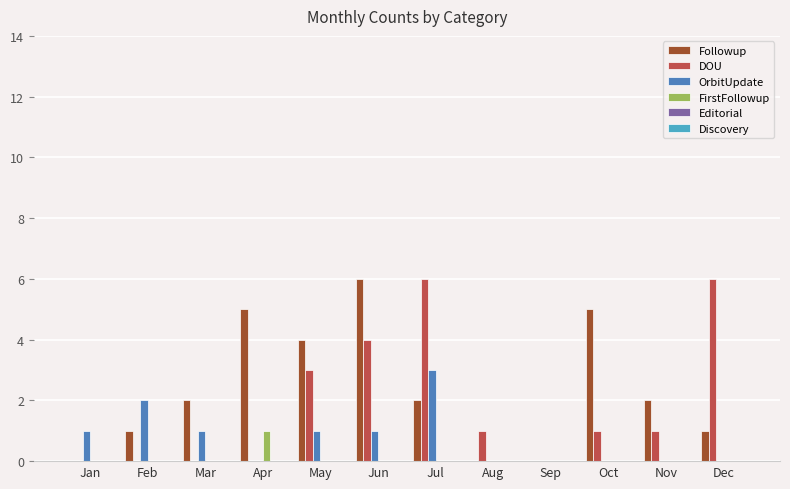

What is the total value across all series at Nov?

3